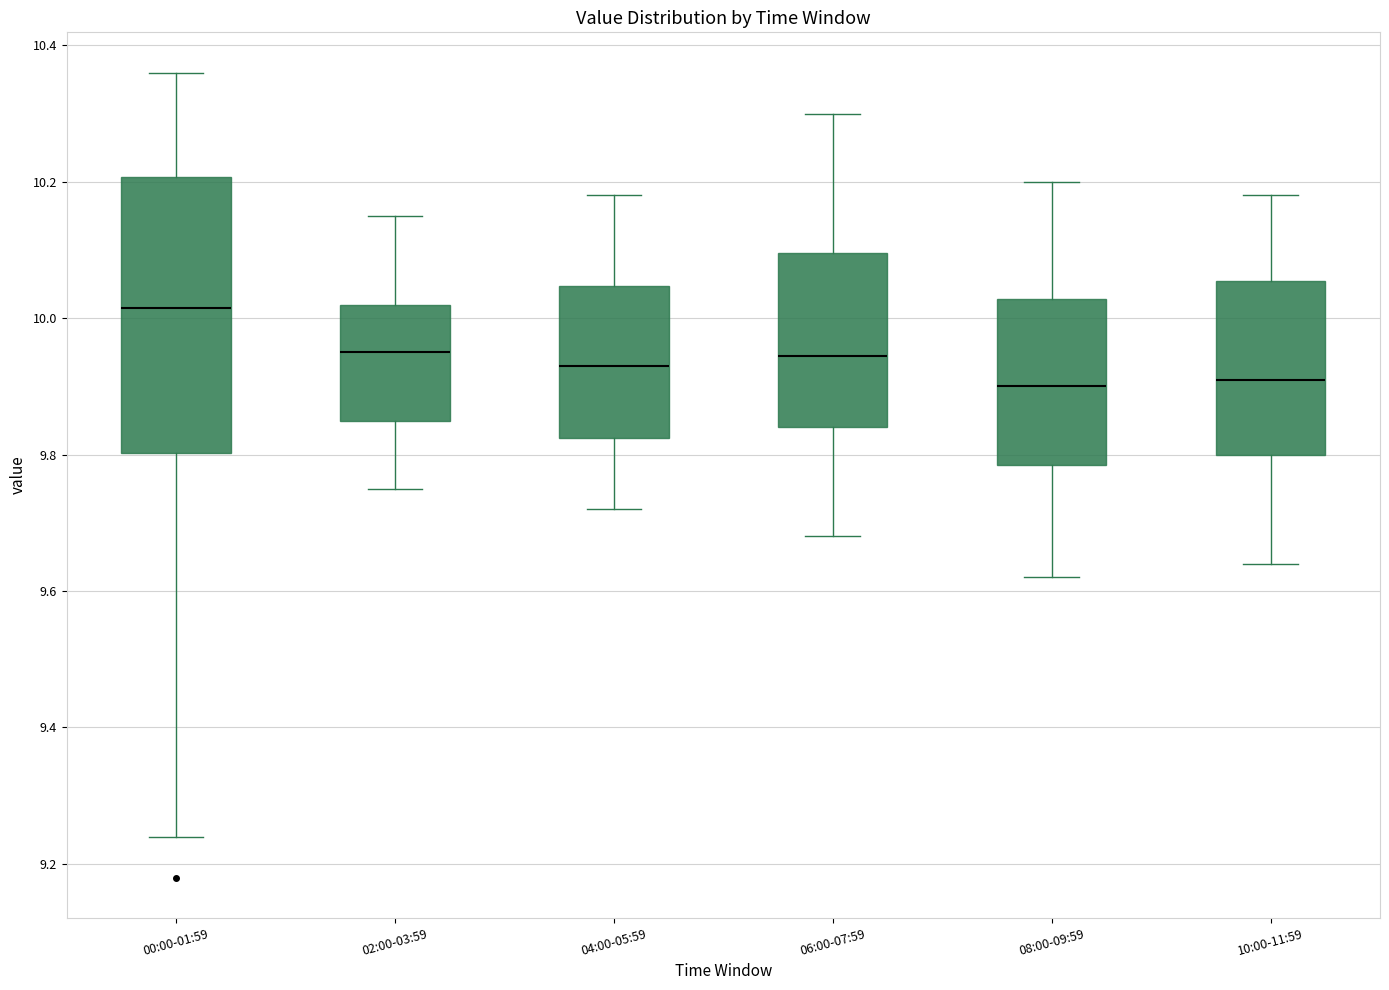

Reading left to right, read every box against the y-axis: the position of its median line, the range the box covers, and the ends of its whiskers. The values are not printed on the chart, so give them approximately, as read against the axis.

00:00-01:59: median 10.02, box 9.80 to 10.20, whiskers 9.24 to 10.36
02:00-03:59: median 9.96, box 9.86 to 10.02, whiskers 9.76 to 10.16
04:00-05:59: median 9.94, box 9.82 to 10.04, whiskers 9.72 to 10.18
06:00-07:59: median 9.94, box 9.84 to 10.10, whiskers 9.68 to 10.30
08:00-09:59: median 9.90, box 9.78 to 10.02, whiskers 9.62 to 10.20
10:00-11:59: median 9.92, box 9.80 to 10.06, whiskers 9.64 to 10.18